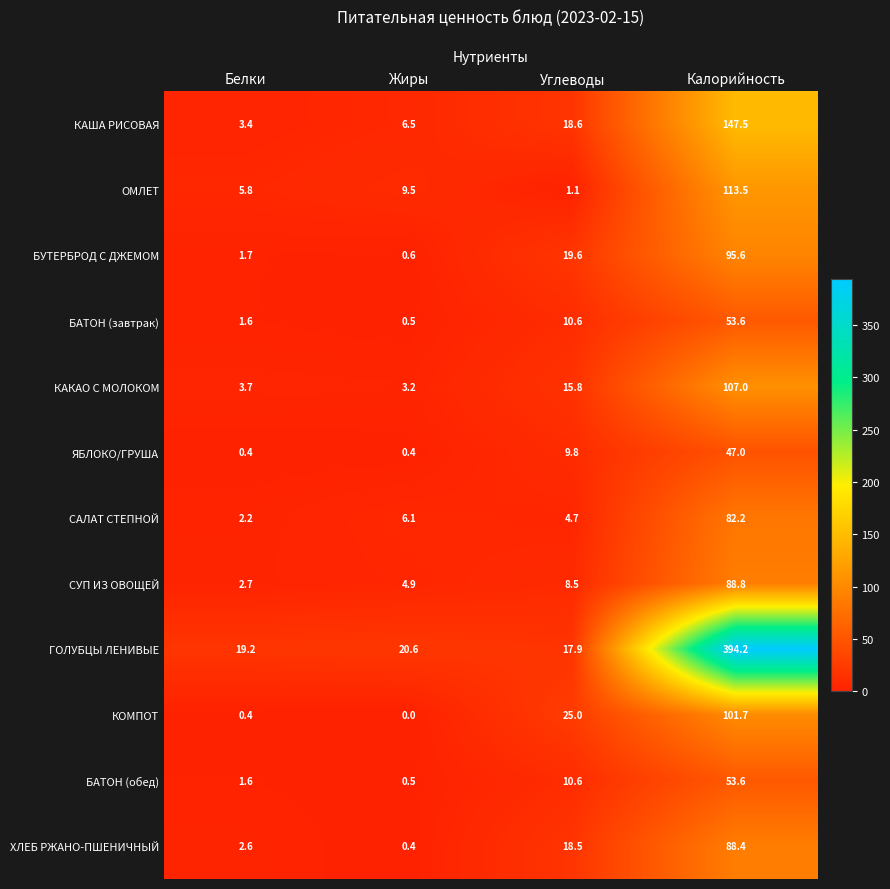

What is the difference between the САЛАТ СТЕПНОЙ values at Белки and Углеводы?

2.5